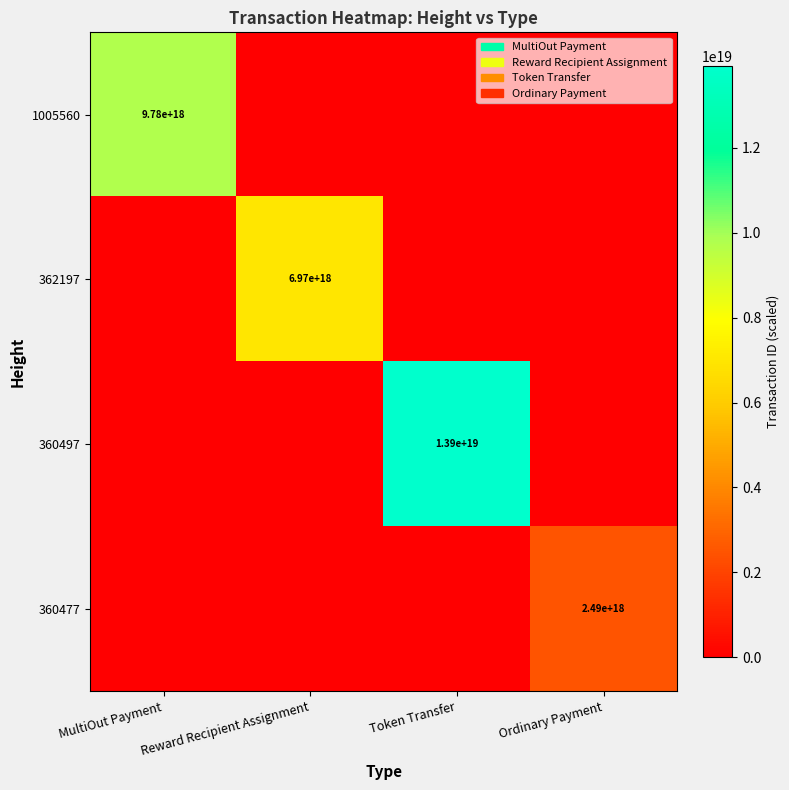

The 360477 series shows 2490000000000000000 at Ordinary Payment. True or false?

True